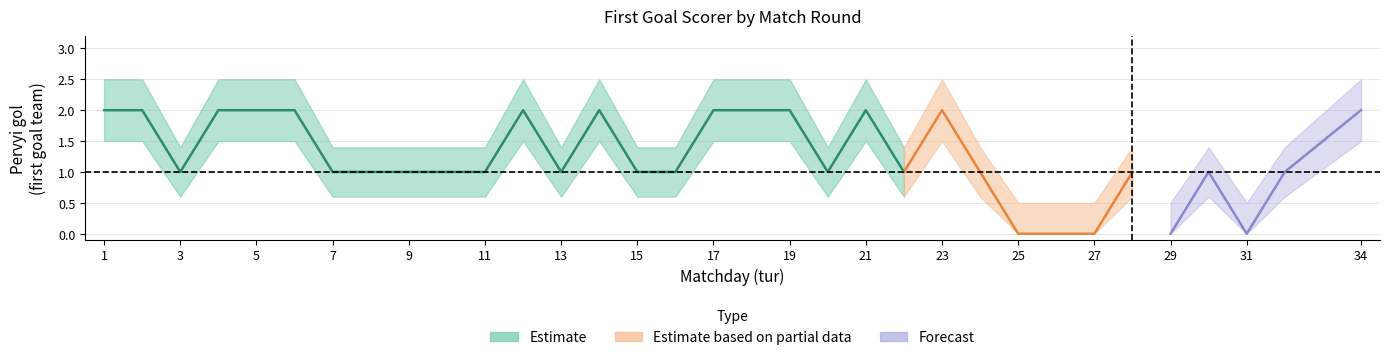

Read the lower value at 18.

1.5